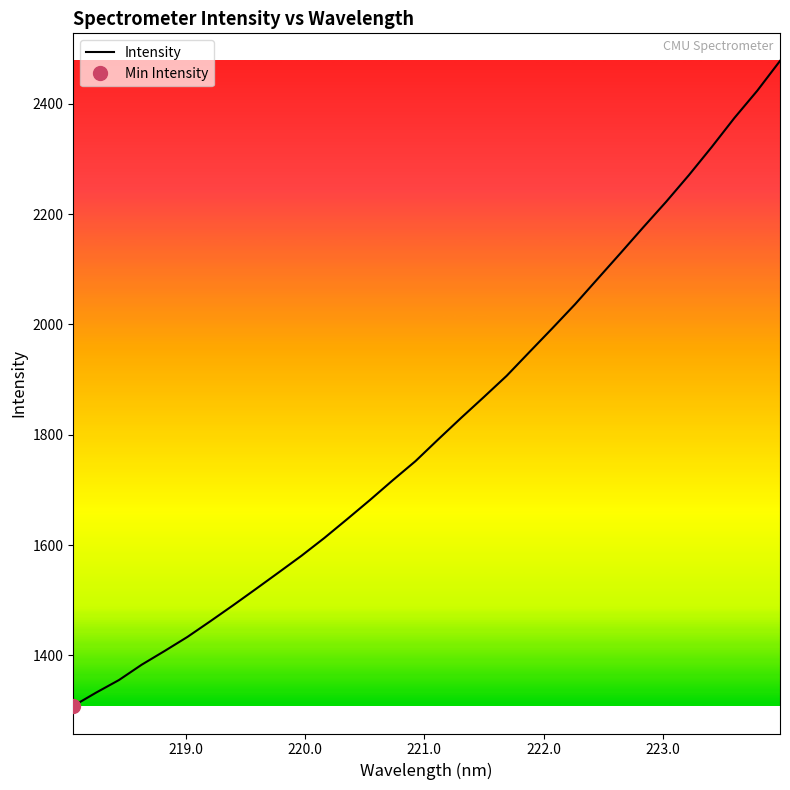

How many values are below 1791?

16